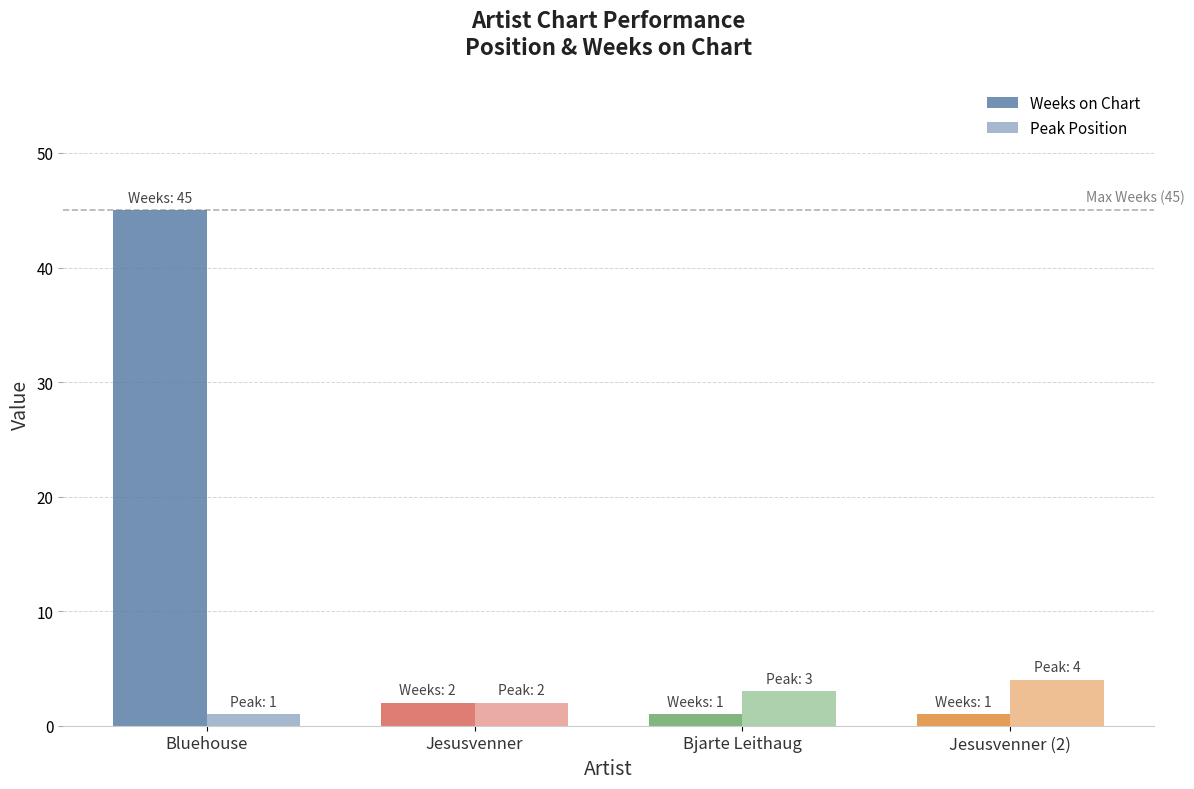

Reading right to left, list all the values displayed in this chart.

Weeks on Chart: 1	1	2	45
Peak Position: 4	3	2	1